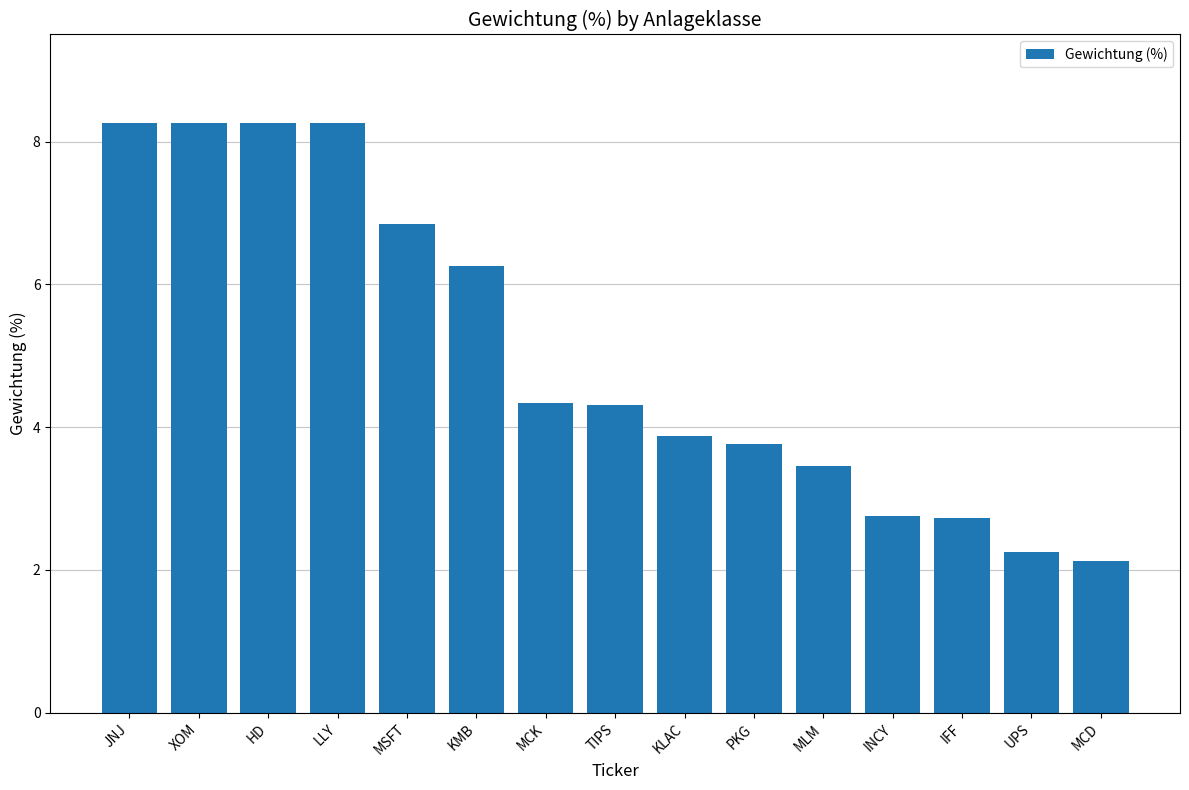

What is the sum of all values?

75.7